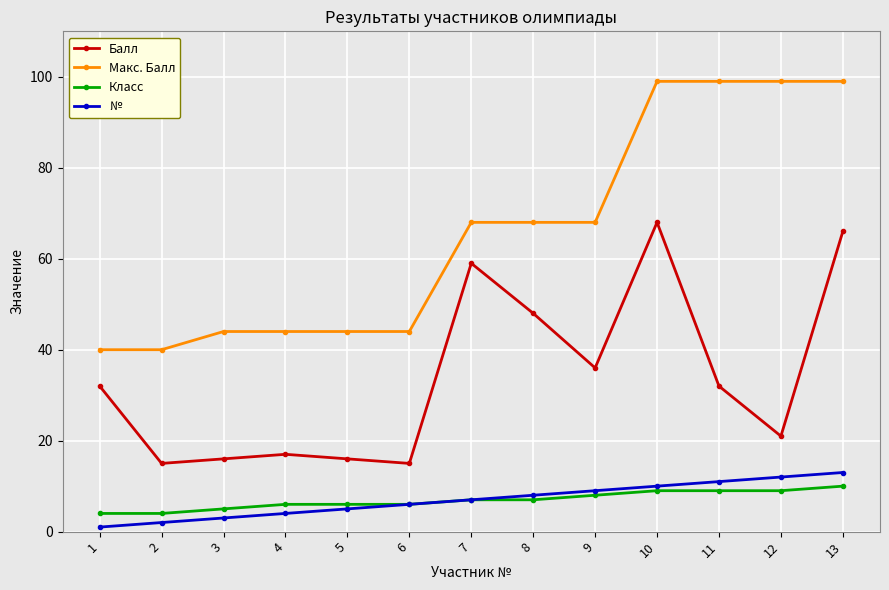

True or false: Балл and Макс. Балл cross at least once.

False